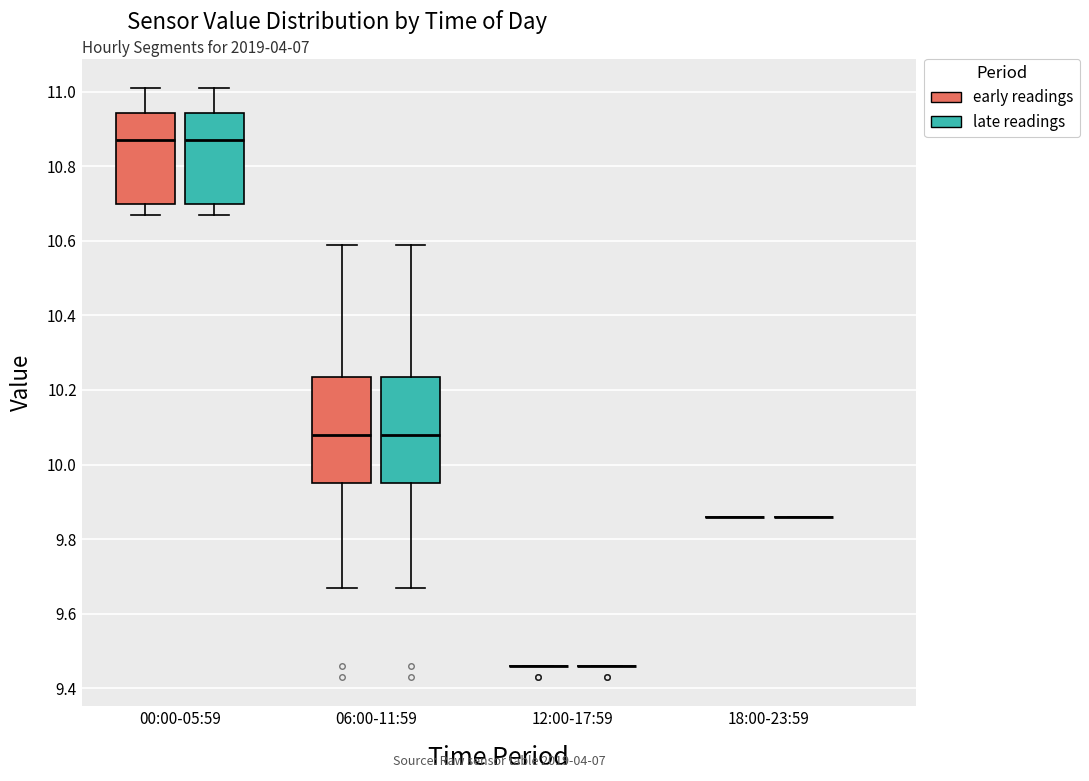

Reading left to right, transcribe this box plot: for each box, give where its median line is, the range the box spans, and where its two whiskers end, as read against the y-axis. The values are not printed on the chart, so give them approximately, as read against the axis.

00:00-05:59 (early readings): median 10.88, box 10.70 to 10.94, whiskers 10.68 to 11.02
00:00-05:59 (late readings): median 10.88, box 10.70 to 10.94, whiskers 10.68 to 11.02
06:00-11:59 (early readings): median 10.08, box 9.96 to 10.24, whiskers 9.68 to 10.60
06:00-11:59 (late readings): median 10.08, box 9.96 to 10.24, whiskers 9.68 to 10.60
12:00-17:59 (early readings): box collapsed to a line at 9.46, whiskers 9.46 to 9.46
12:00-17:59 (late readings): box collapsed to a line at 9.46, whiskers 9.46 to 9.46
18:00-23:59 (early readings): box collapsed to a line at 9.86, whiskers 9.86 to 9.86
18:00-23:59 (late readings): box collapsed to a line at 9.86, whiskers 9.86 to 9.86